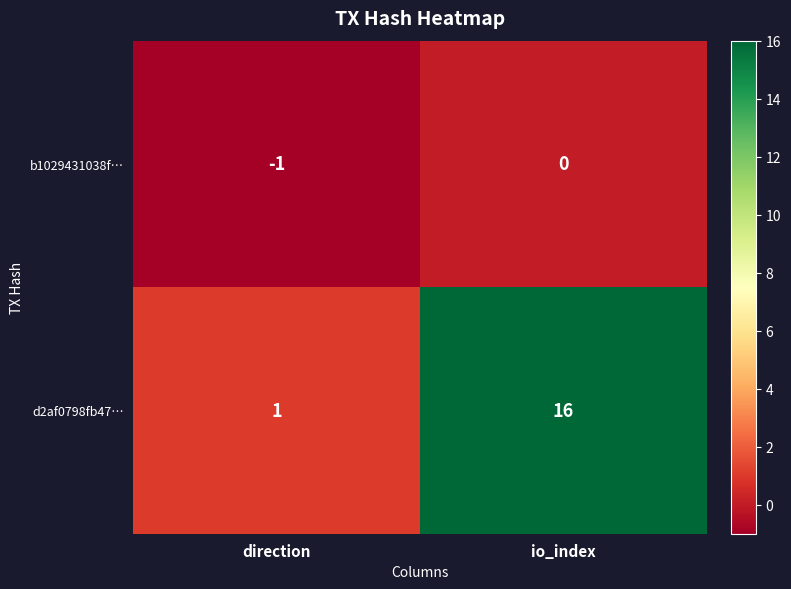

At io_index, list the series in order from largest to smallest.

d2af0798fb47…, b1029431038f…